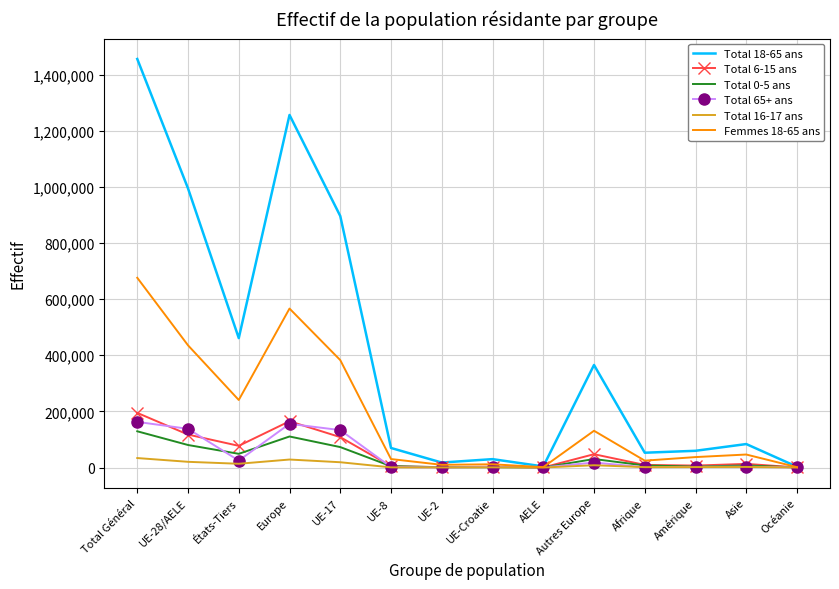

What is the highest value of the Total 0-5 ans series?

129145